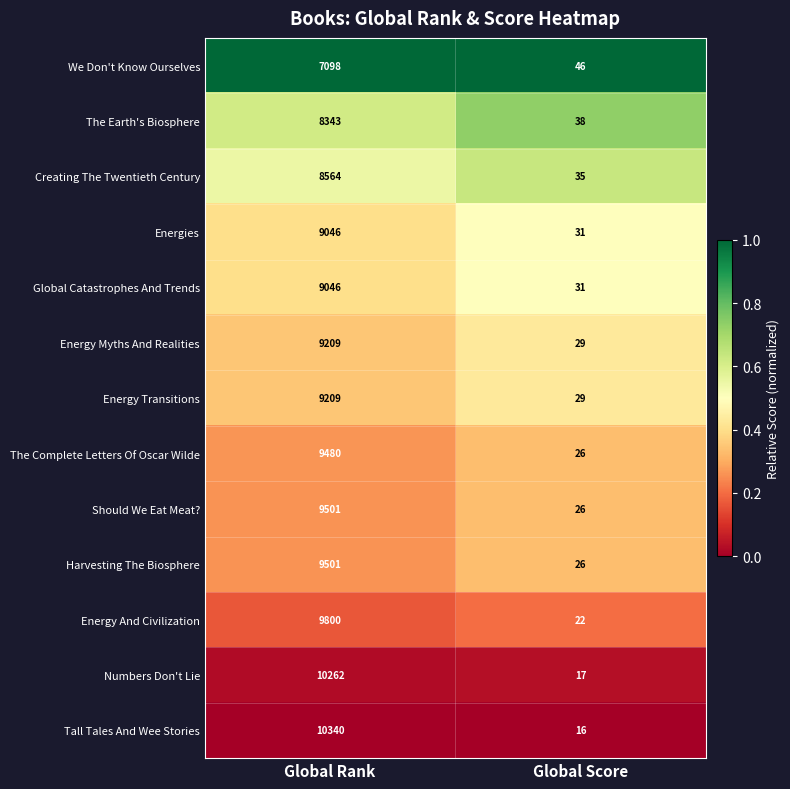

List the labels in order of Global Catastrophes And Trends value, largest first.

Global Rank, Global Score